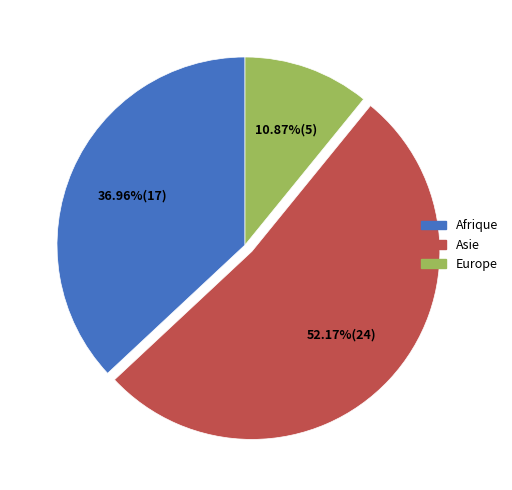

Count the number of slices in the pie.

3